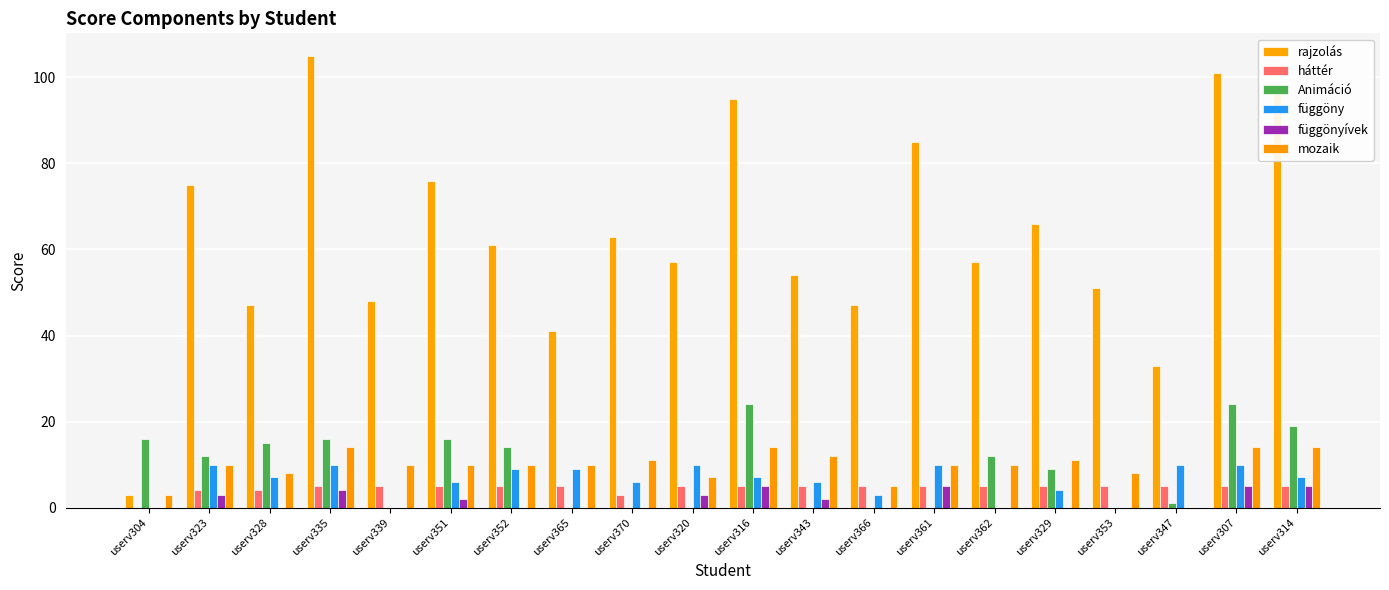

What is the maximum value shown in the chart?

105